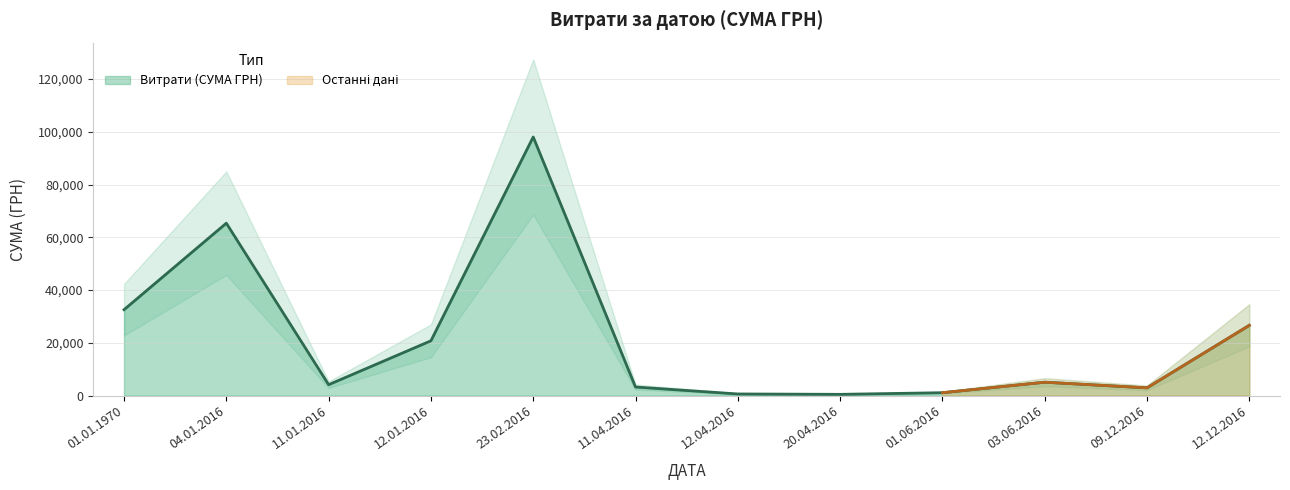

What is the highest value of the Витрати (СУМА ГРН) series?

98032.2